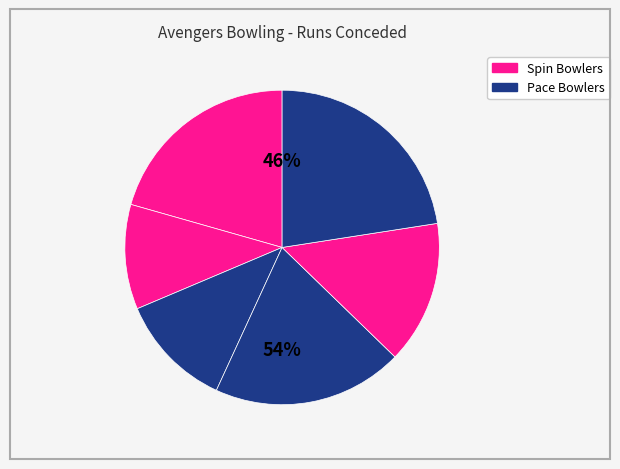

To the nearest percent, what is the difference between the largest and smallest slice percentages?

12%